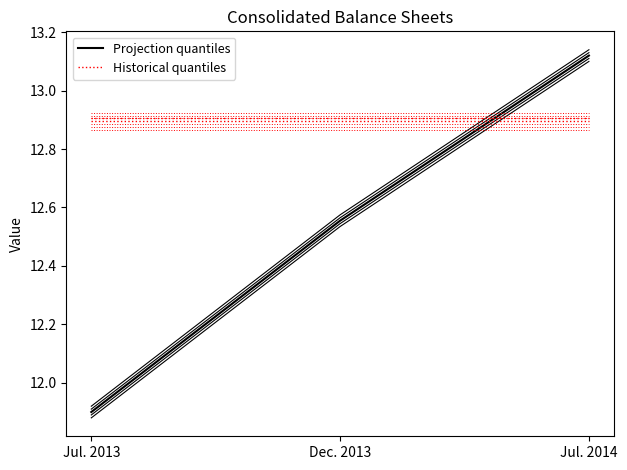

What are all the series names shown in the legend?

Projection quantiles, Historical quantiles